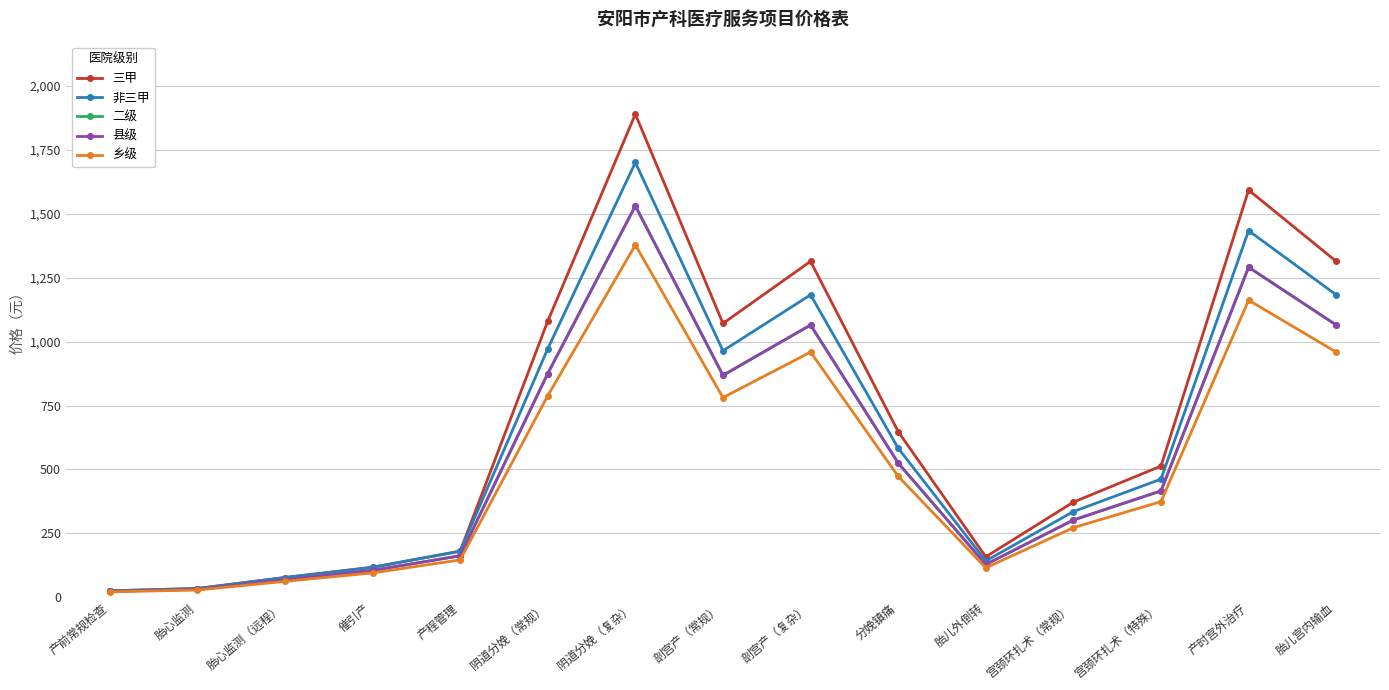

Does the chart have visible grid lines?

Yes